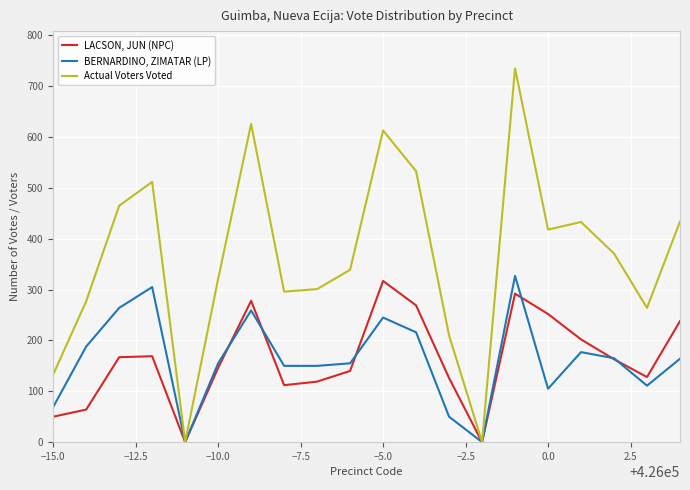

Which series has the widest spread of values?

Actual Voters Voted